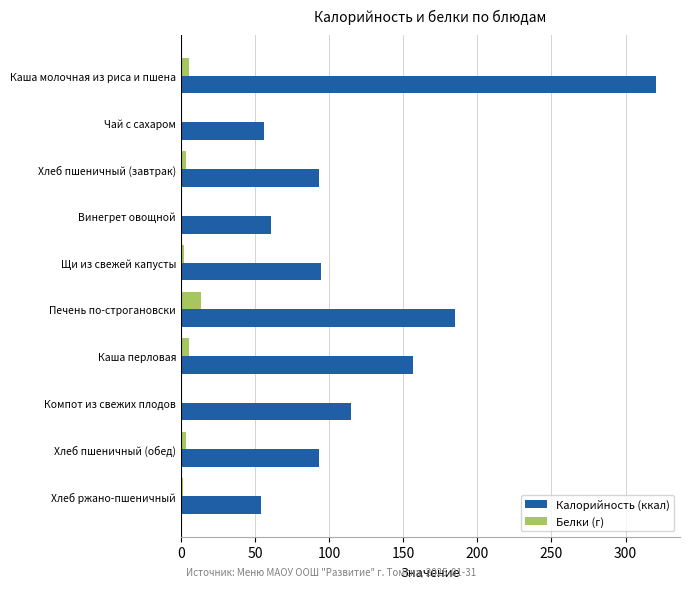

Which label corresponds to the largest value in the chart?

Каша молочная из риса и пшена